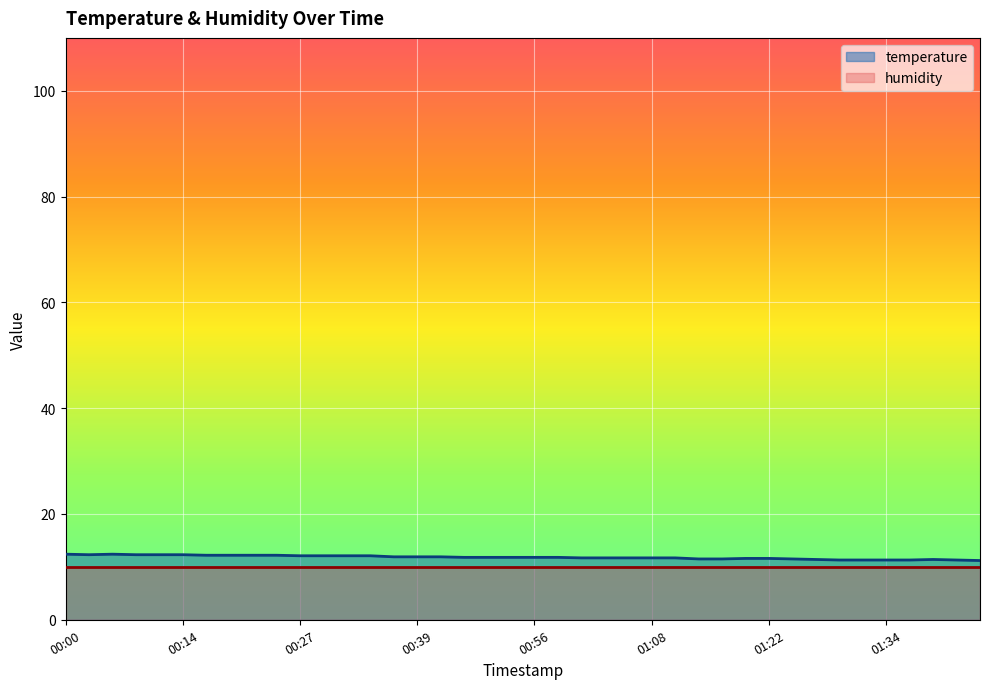

Reading right to left, extract all data points from this chart.

11.2	11.3	11.4	11.3	11.3	11.3	11.3	11.4	11.5	11.6	11.6	11.5	11.5	11.7	11.7	11.7	11.7	11.7	11.8	11.8	11.8	11.8	11.8	11.9	11.9	11.9	12.1	12.1	12.1	12.1	12.2	12.2	12.2	12.2	12.3	12.3	12.3	12.4	12.3	12.4